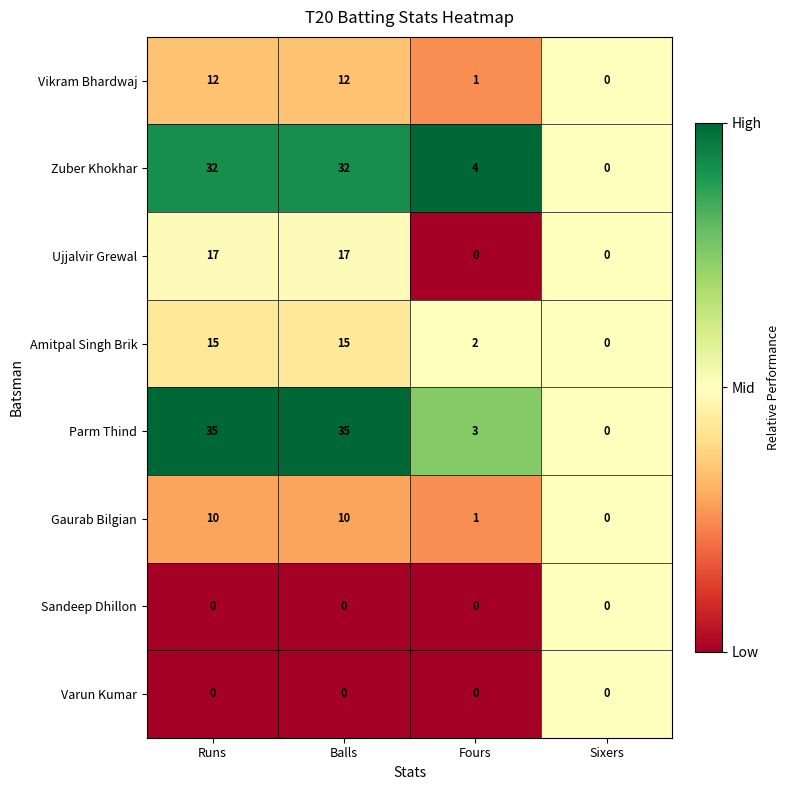

Is the value of Ujjalvir Grewal at Balls greater than the value of Vikram Bhardwaj at Balls?

Yes